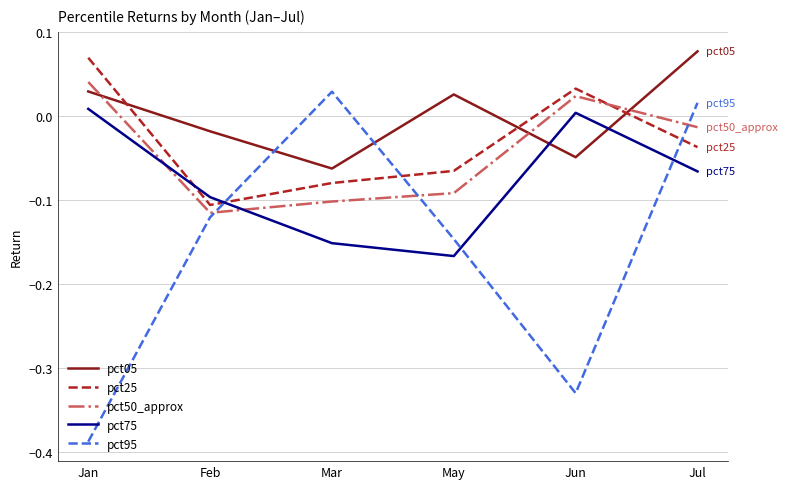

How many intersections are there between pct05 and pct25?

3